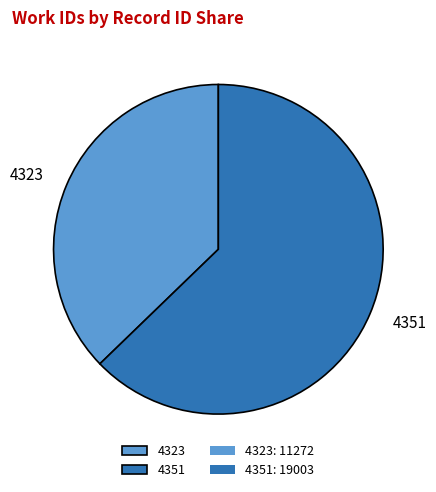

Is it true that 4351 is 63% of the pie?

True